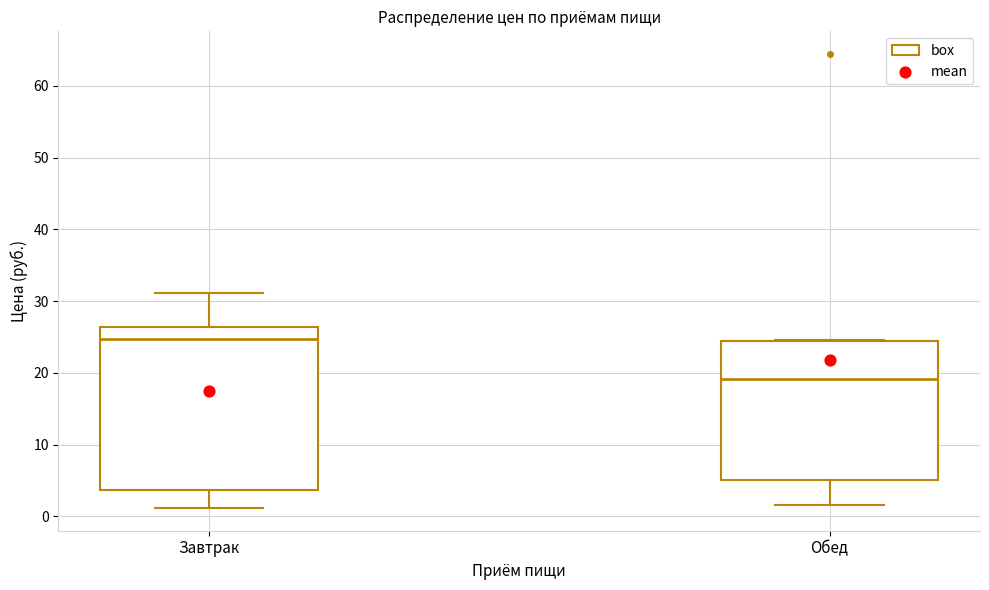

Where does the lower whisker of the box for Завтрак end on the y-axis? The values are not printed on the chart, so give them approximately, as read against the axis.

1